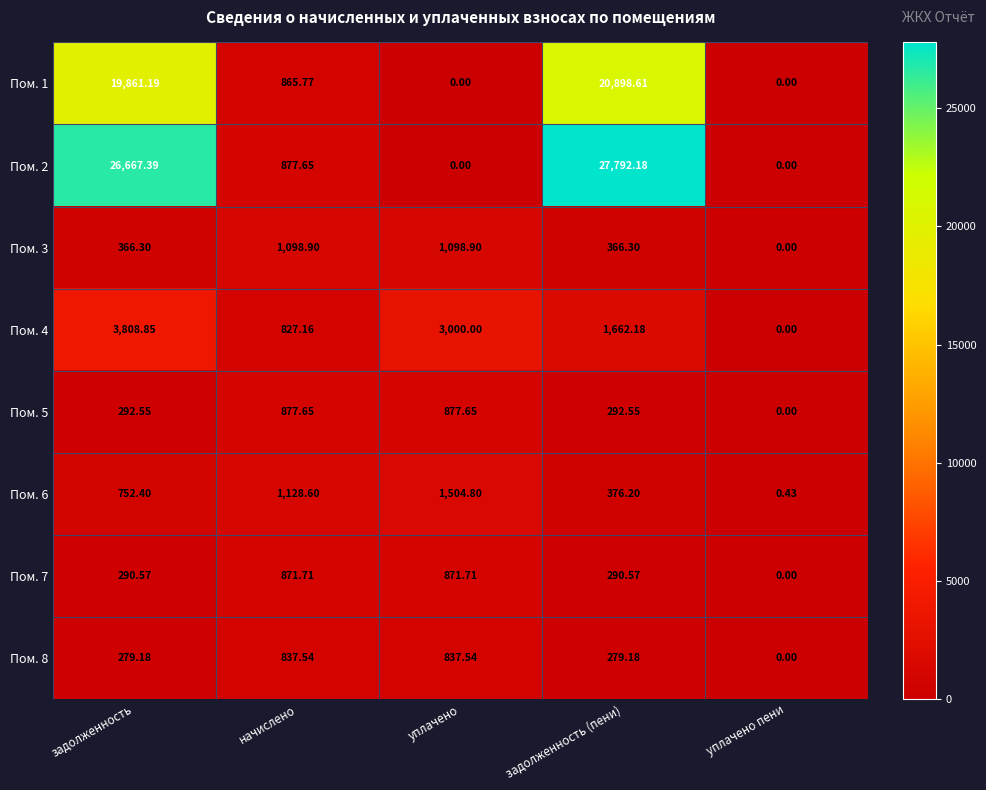

Where does the Пом. 5 series first go above 292?

задолженность